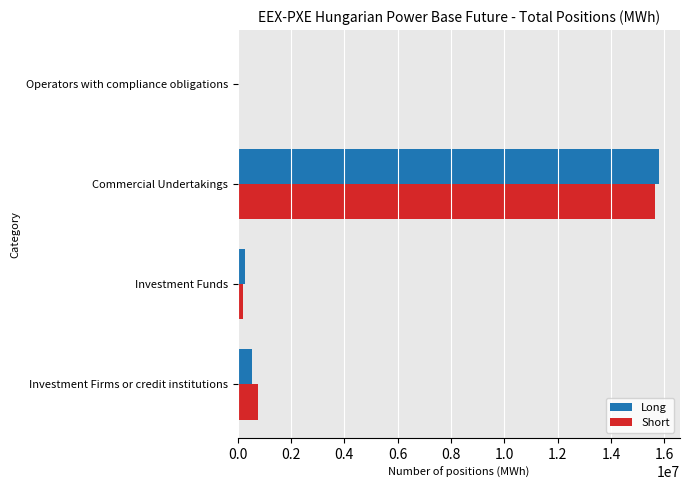

What is the sum of all Long values?

16626716